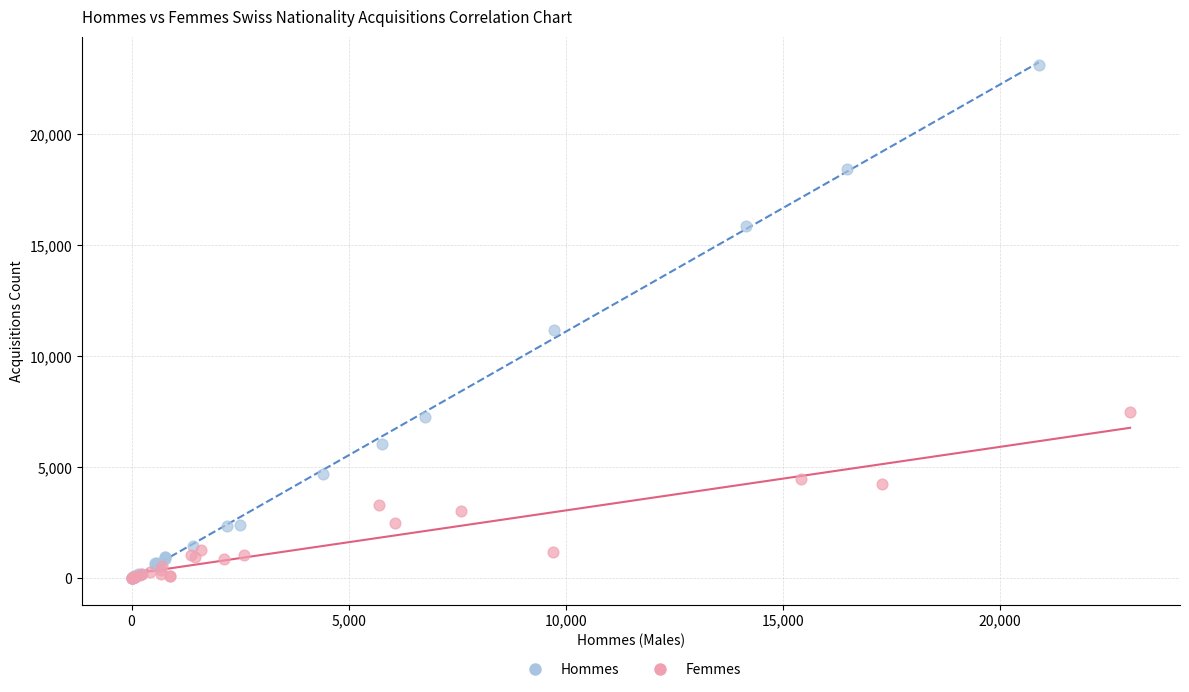

Which series reaches the maximum Y coordinate?

Hommes